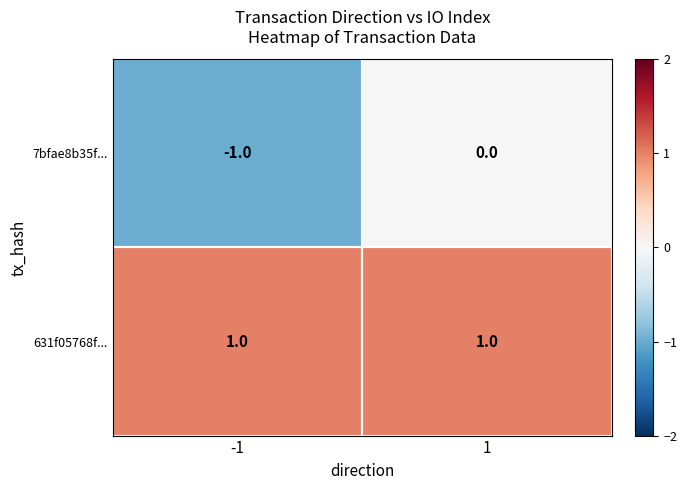

Is the value of 631f05768f... at -1 greater than the value of 7bfae8b35f... at 1?

Yes